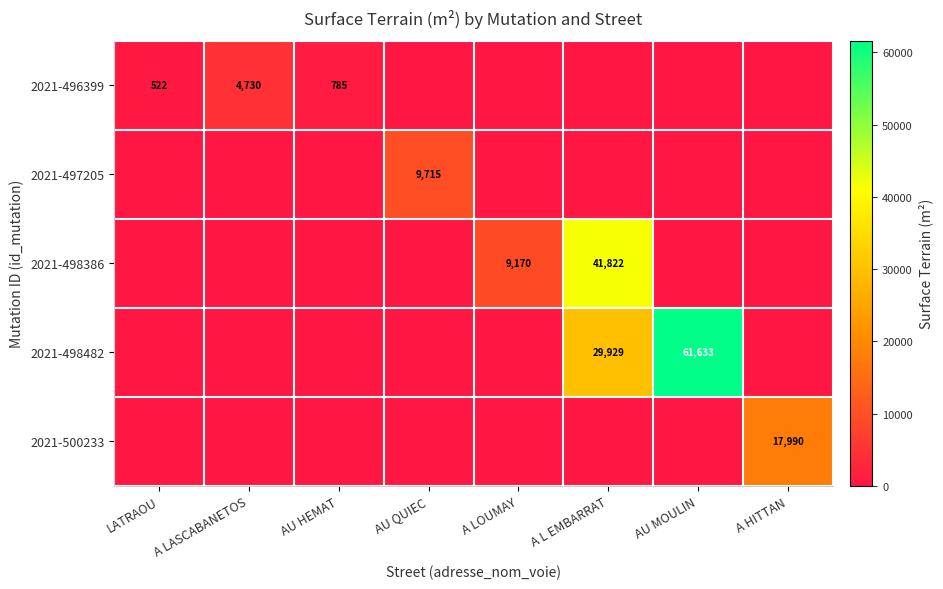

True or false: 2021-497205 has a value of 9715 at AU QUIEC.

True